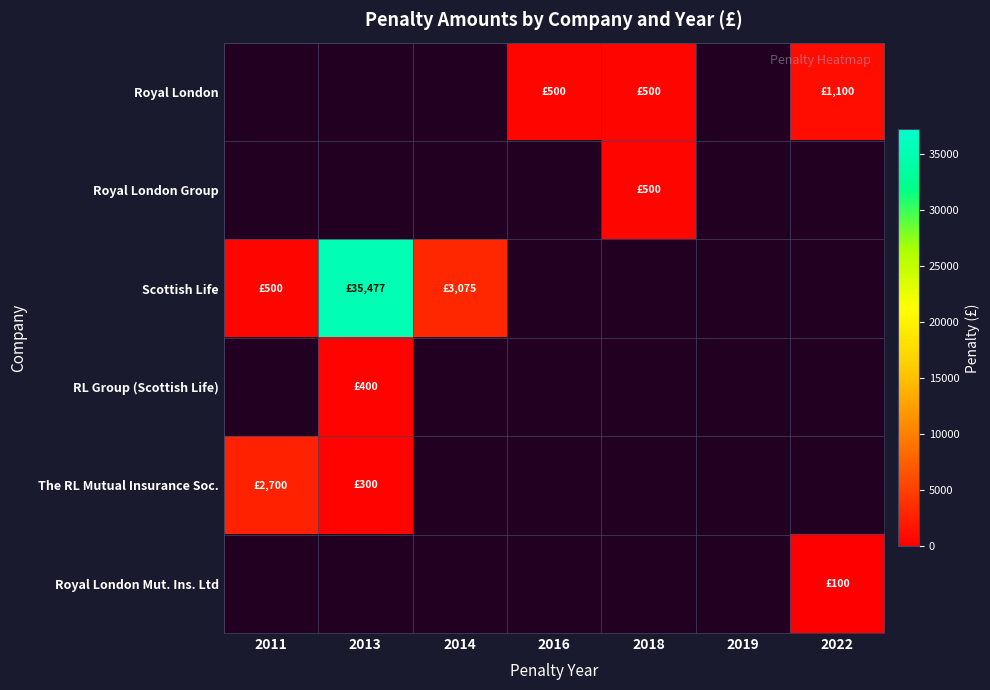

Is the value of RL Group (Scottish Life) at 2019 greater than the value of Royal London Mut. Ins. Ltd at 2022?

No